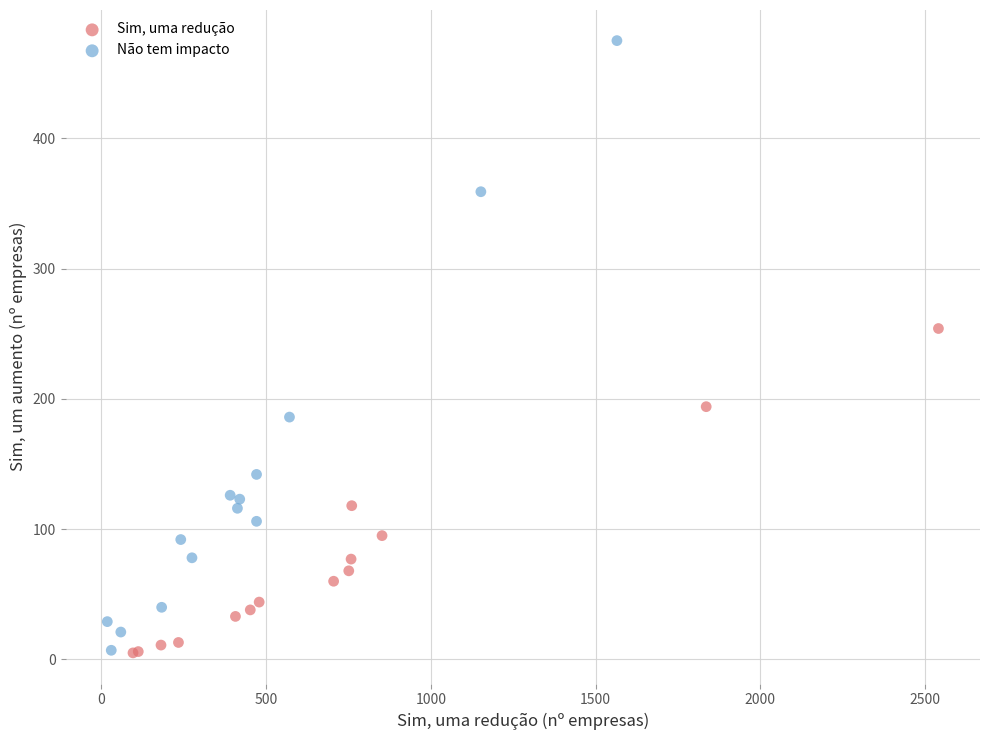

Which series has the widest spread of Y values?

Não tem impacto